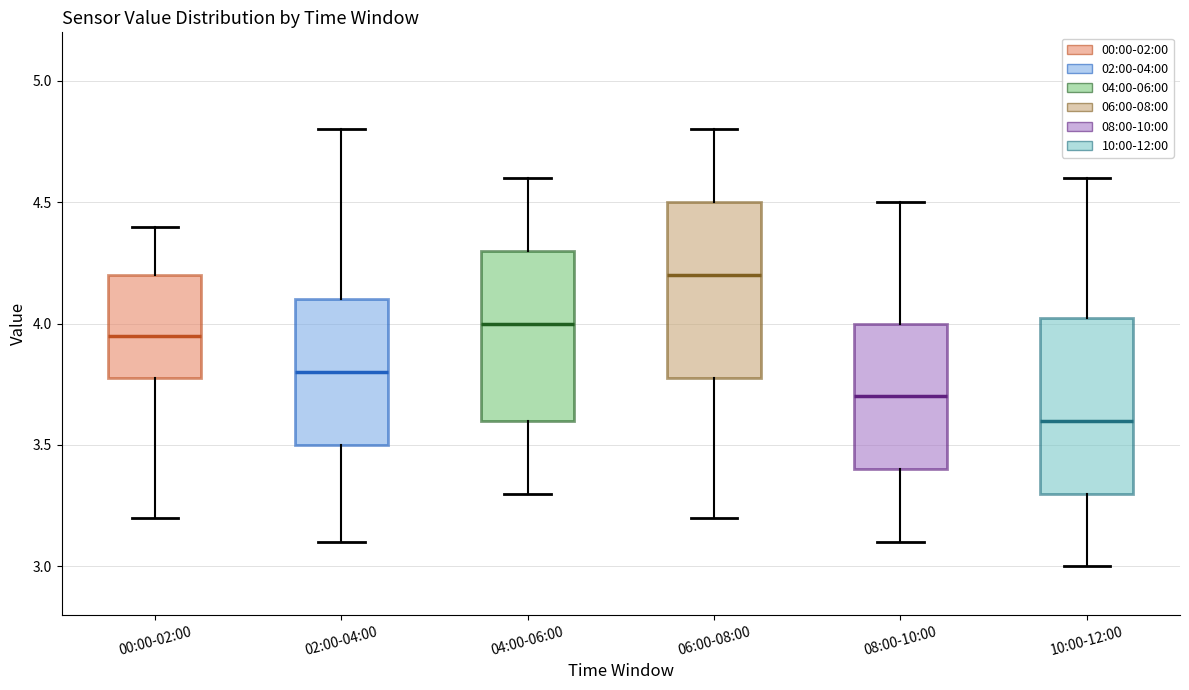

Reading left to right, transcribe this box plot: for each box, give where its median line is, the range the box spans, and where its two whiskers end, as read against the y-axis. The values are not printed on the chart, so give them approximately, as read against the axis.

00:00-02:00: median 3.95, box 3.80 to 4.20, whiskers 3.20 to 4.40
02:00-04:00: median 3.80, box 3.50 to 4.10, whiskers 3.10 to 4.80
04:00-06:00: median 4.00, box 3.60 to 4.30, whiskers 3.30 to 4.60
06:00-08:00: median 4.20, box 3.80 to 4.50, whiskers 3.20 to 4.80
08:00-10:00: median 3.70, box 3.40 to 4.00, whiskers 3.10 to 4.50
10:00-12:00: median 3.60, box 3.30 to 4.05, whiskers 3.00 to 4.60